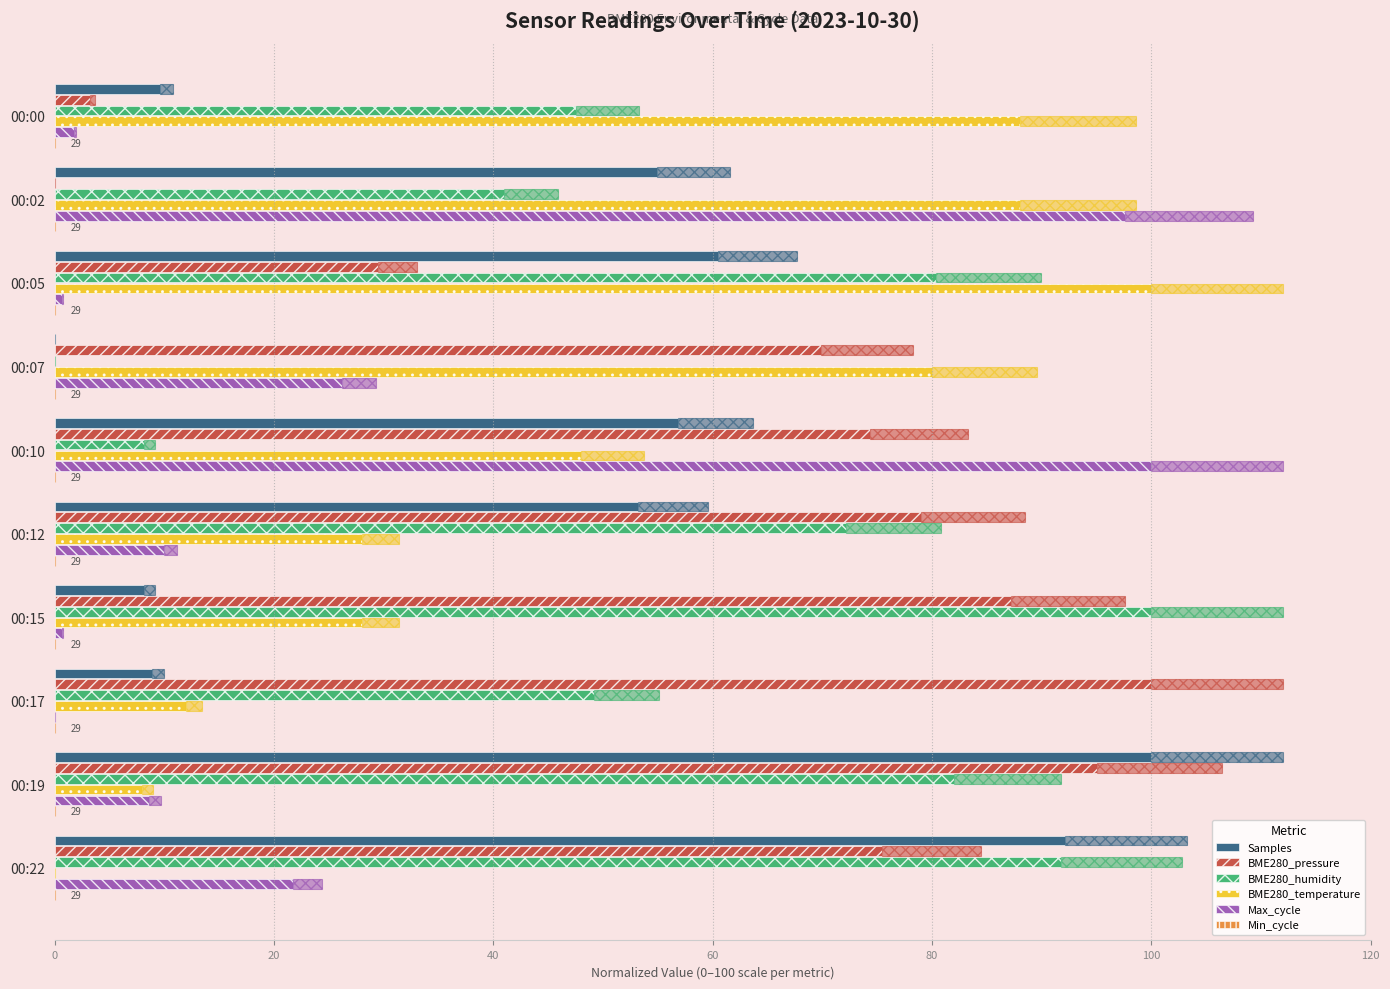

Is the value of BME280_humidity at 00:07 greater than the value of Max_cycle at 00:12?

No